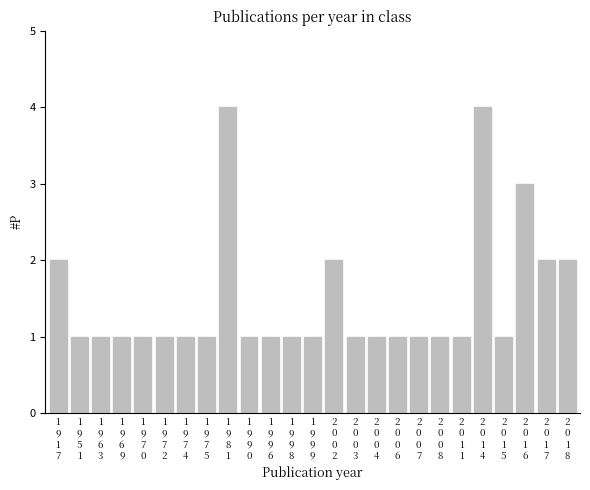

What is the greatest value displayed?

4